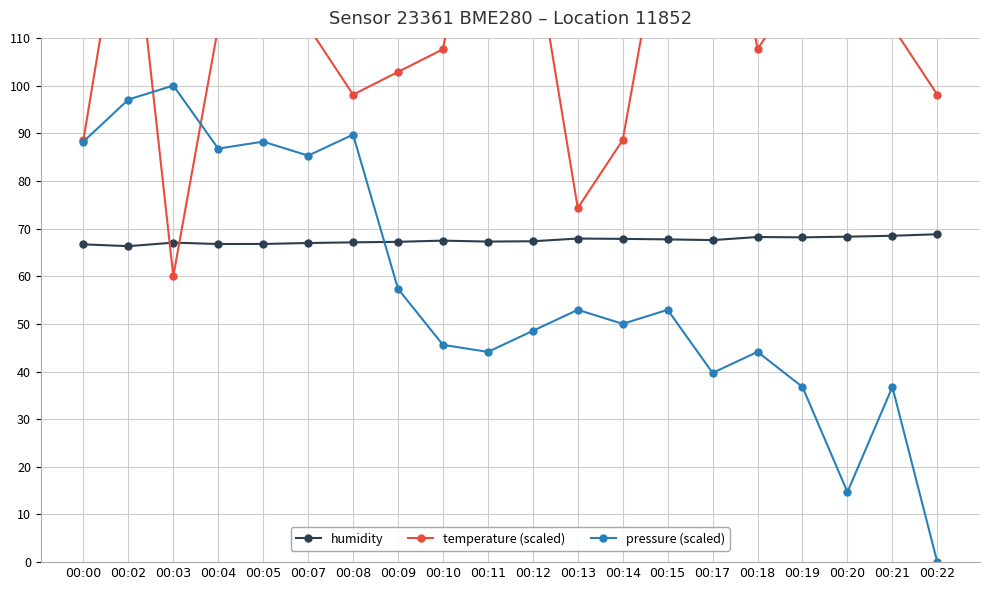

Between which two adjacent categories do pressure (scaled) and humidity first intersect?

00:08 and 00:09